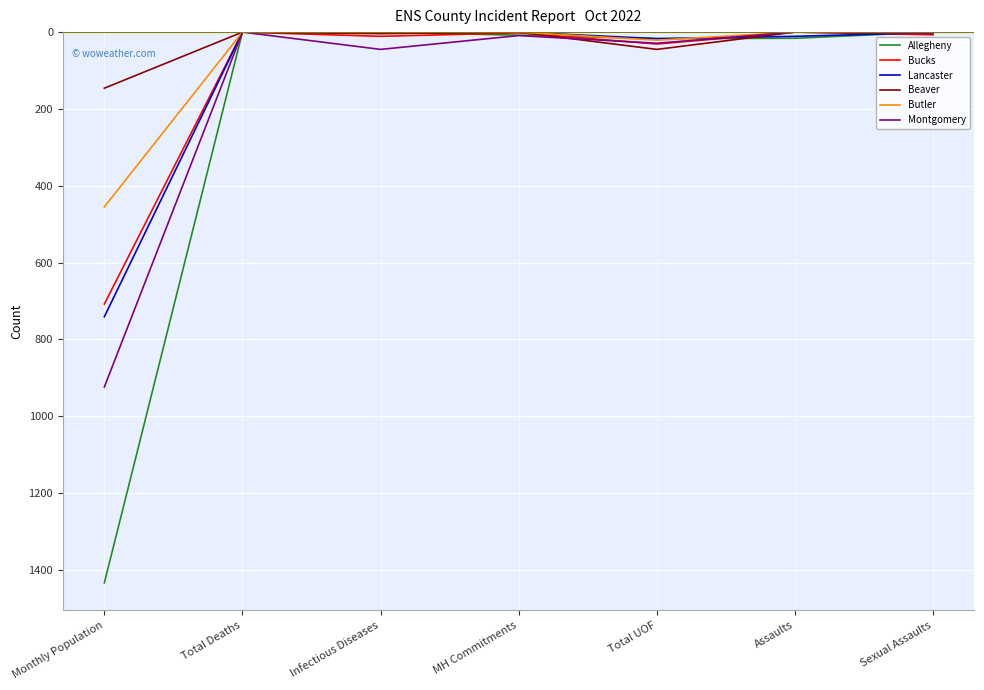

Which series has the largest range (max minus min)?

Allegheny